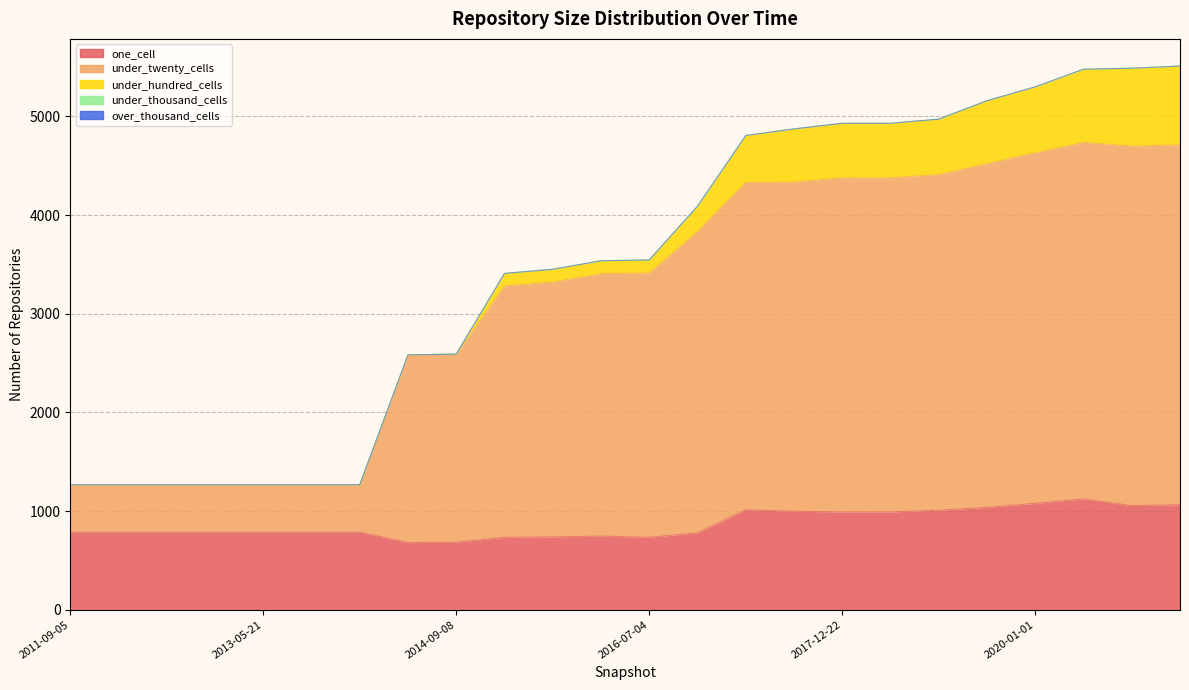

The under_twenty_cells series shows 4783 at 2021-07-01. True or false?

False